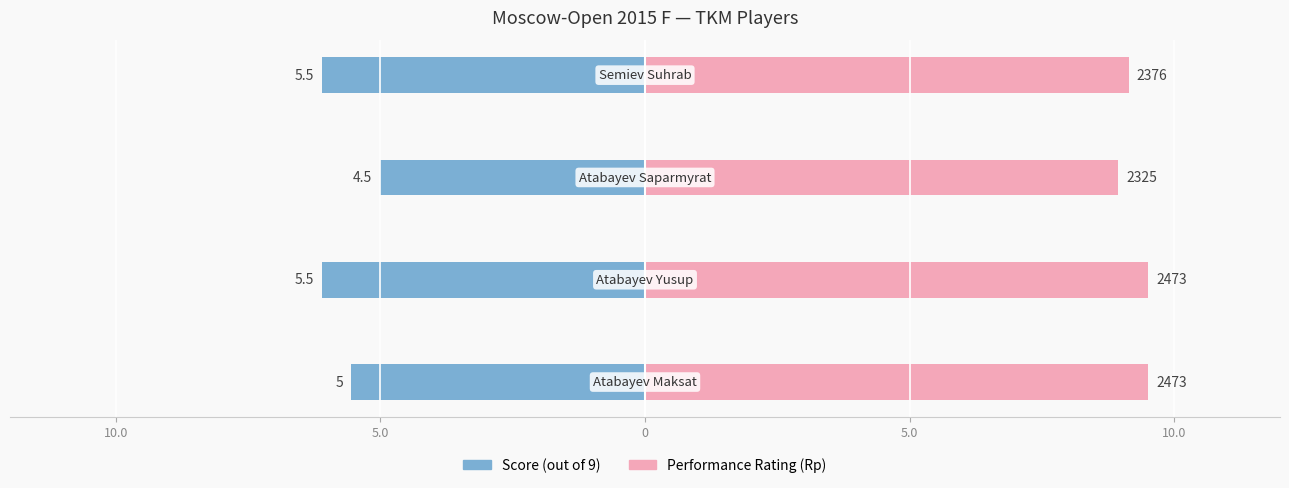

What is the difference between the maximum and minimum values in the Performance Rating (scaled) series?

0.6